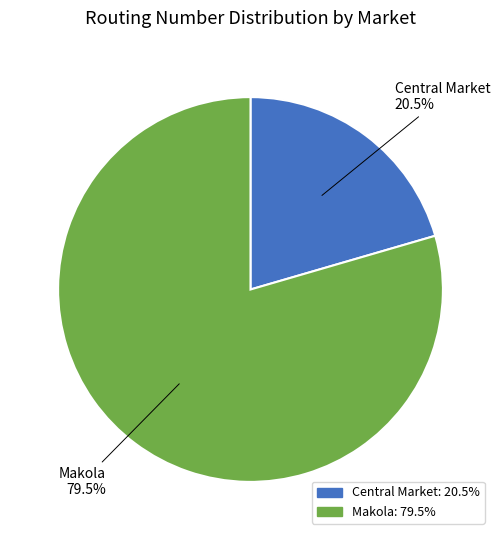

Does any single category account for the majority?

Yes